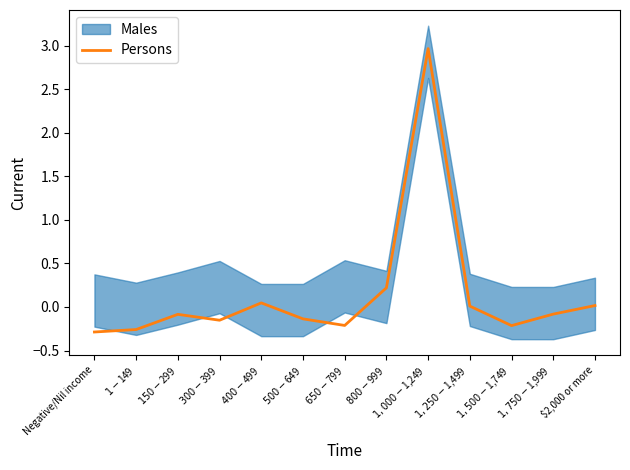

Which category has the highest value across all series?

$1,000-$1,249